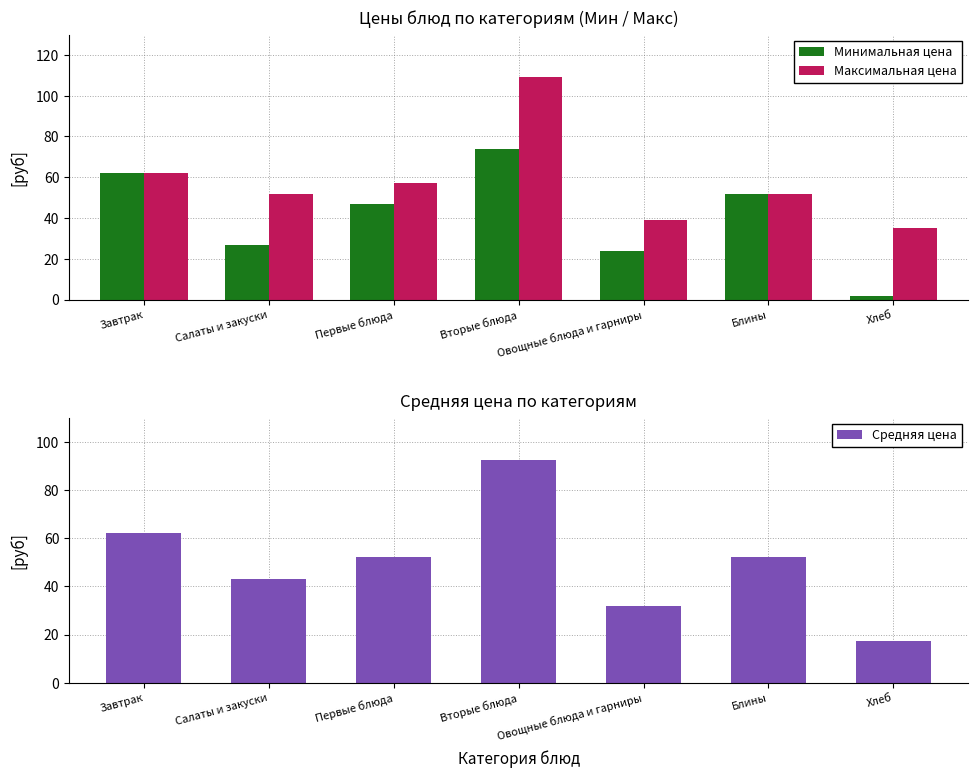

What is the minimum value shown in the chart?

2.0